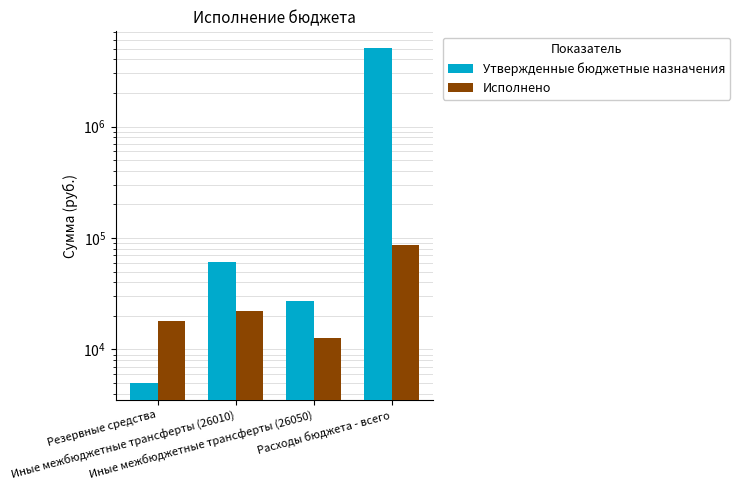

The Утвержденные бюджетные назначения series shows 60655.4 at Иные межбюджетные трансферты (26010). True or false?

True